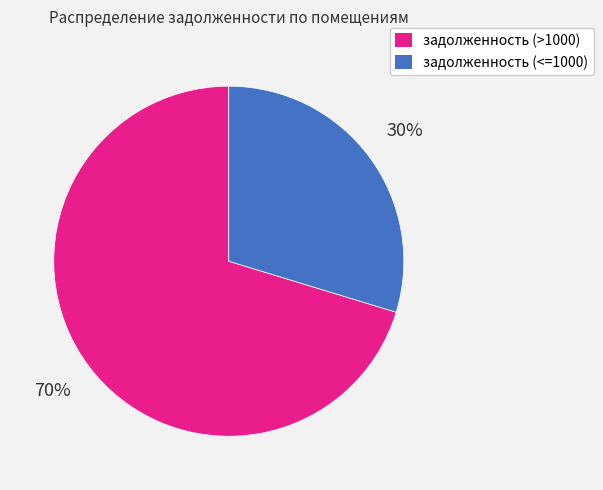

The задолженность (<=1000) slice represents 30% of the pie. True or false?

True